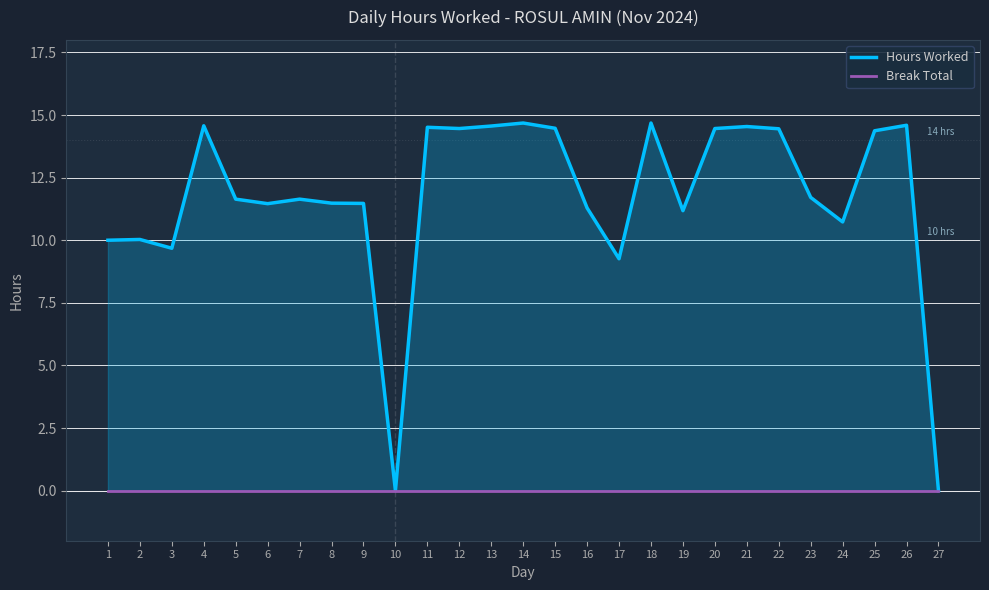

Reading right to left, transcribe all the data shown in this chart.

Hours Worked: 27=0.0	26=14.6	25=14.4	24=10.7	23=11.7	22=14.4	21=14.5	20=14.5	19=11.2	18=14.7	17=9.3	16=11.3	15=14.5	14=14.7	13=14.6	12=14.5	11=14.5	10=0.0	9=11.5	8=11.5	7=11.6	6=11.5	5=11.6	4=14.6	3=9.7	2=10.0	1=10.0
Break Total: 27=0.0	26=0.0	25=0.0	24=0.0	23=0.0	22=0.0	21=0.0	20=0.0	19=0.0	18=0.0	17=0.0	16=0.0	15=0.0	14=0.0	13=0.0	12=0.0	11=0.0	10=0.0	9=0.0	8=0.0	7=0.0	6=0.0	5=0.0	4=0.0	3=0.0	2=0.0	1=0.0